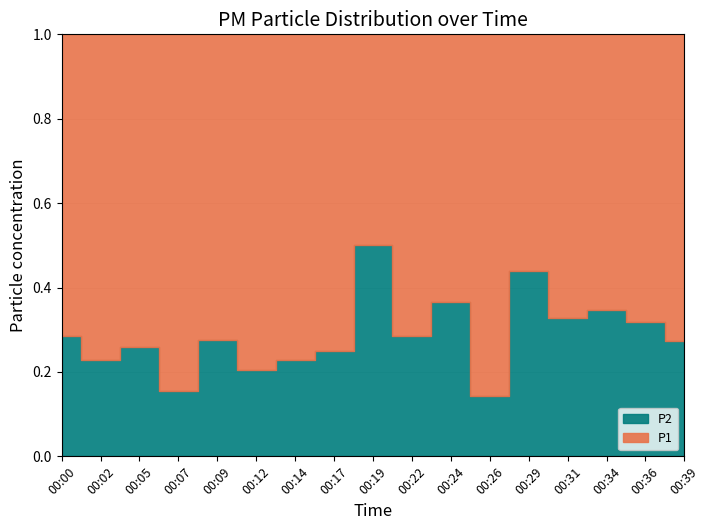

What is the value of the P2 point at the 17th from the left?

0.3